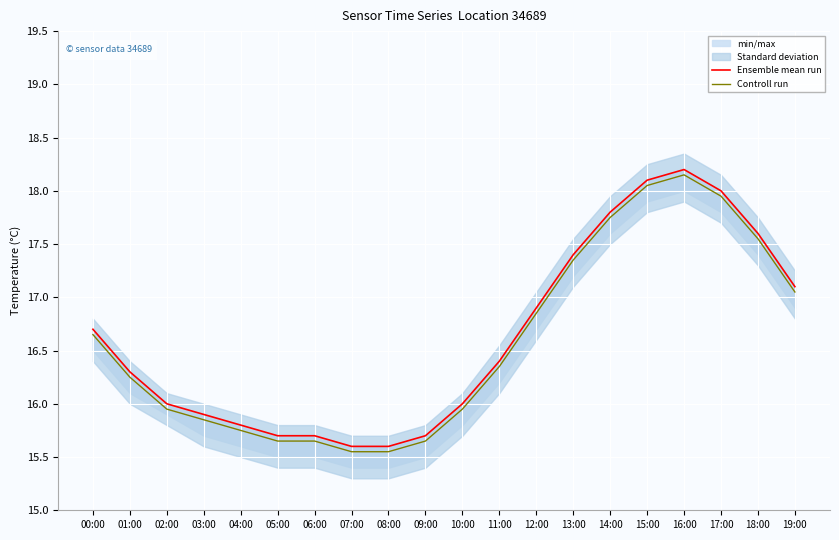

Where is the first local maximum for Ensemble mean run?

16:00